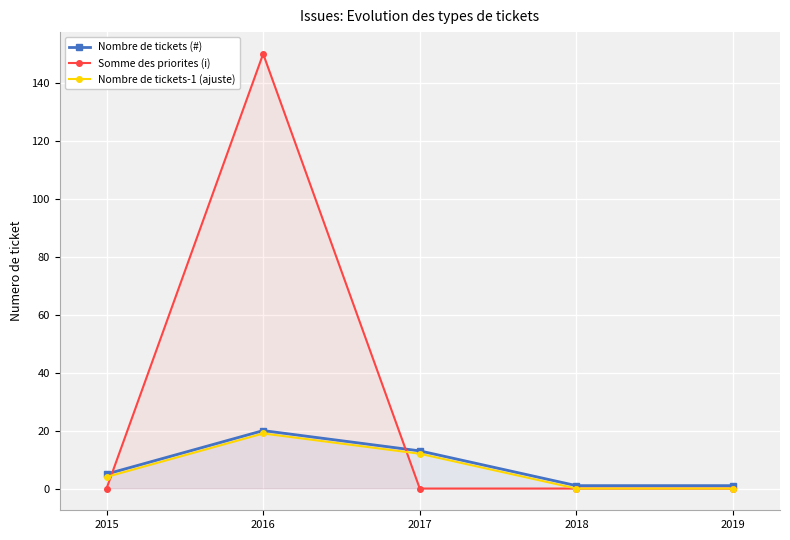

How many values in the Nombre de tickets-1 (ajuste) series are below 4?

2